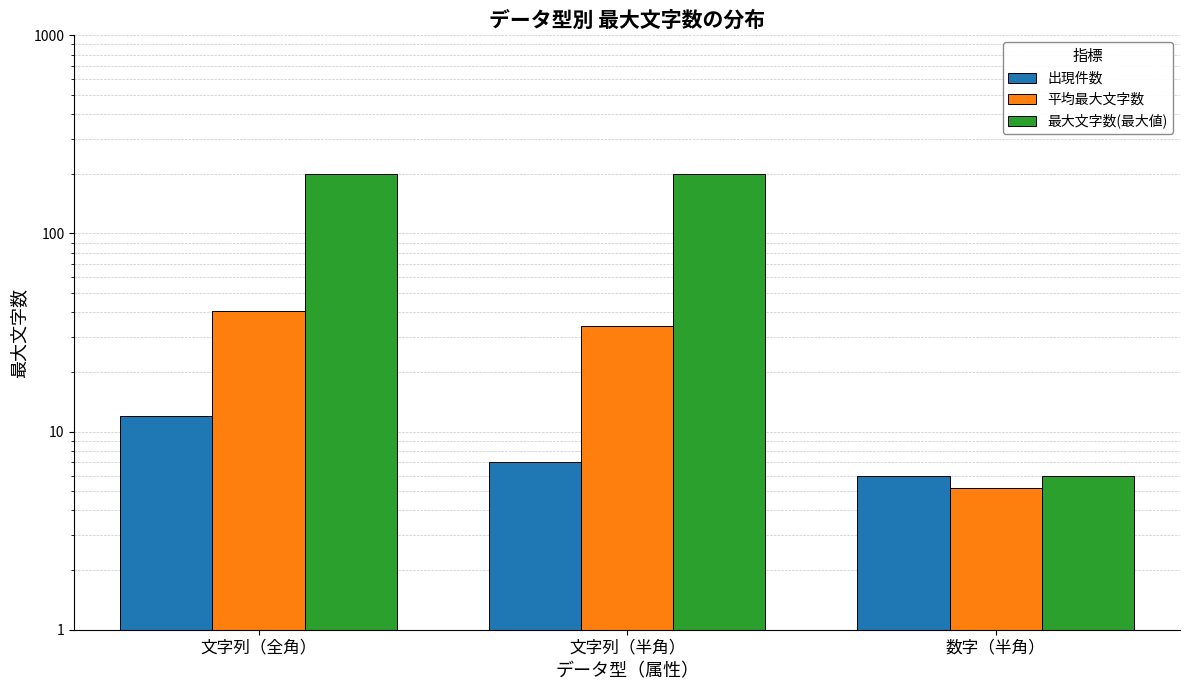

Between 文字列（全角） and 数字（半角）, which is larger?

文字列（全角）